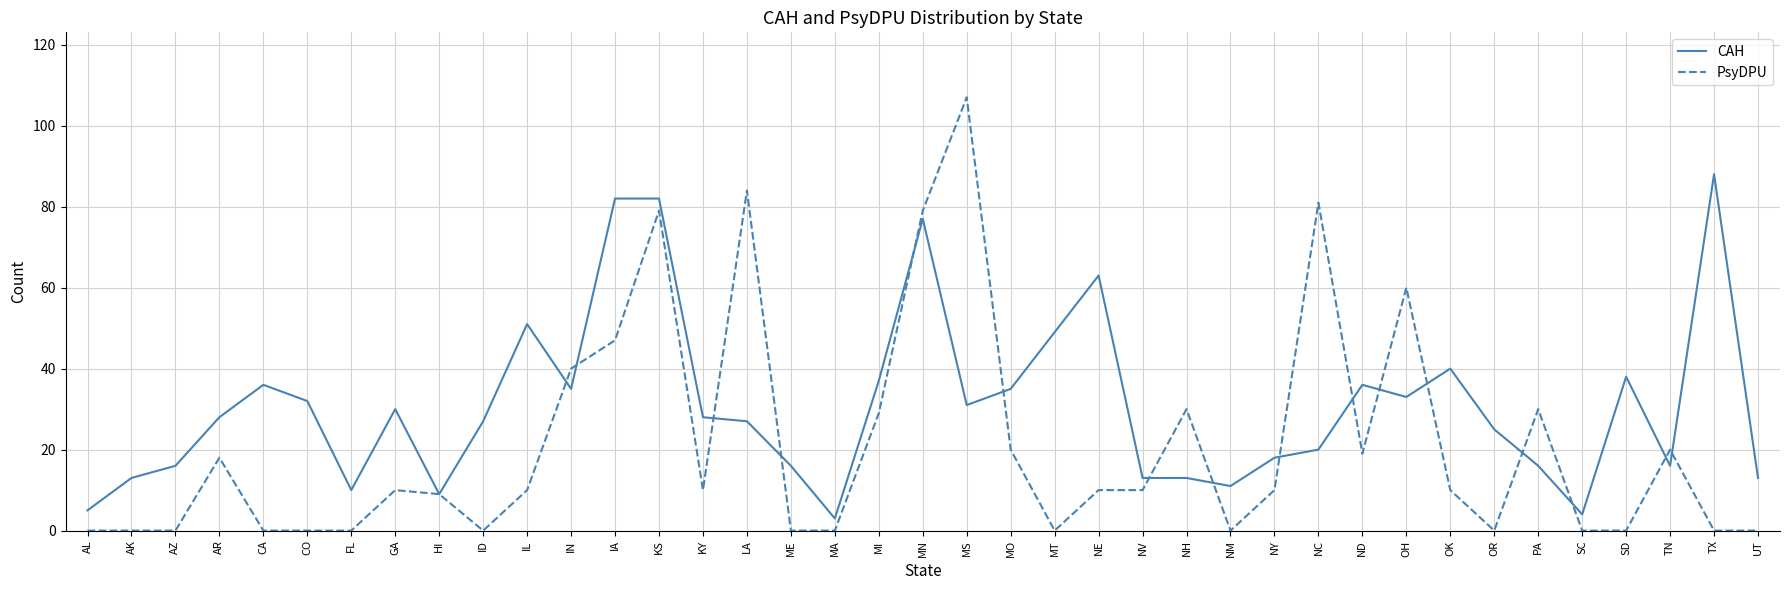

Reading right to left, extract all data points from this chart.

CAH: 13	88	16	38	4	16	25	40	33	36	20	18	11	13	13	63	49	35	31	77	37	3	16	27	28	82	82	35	51	27	9	30	10	32	36	28	16	13	5
PsyDPU: 0	0	20	0	0	30	0	10	60	19	81	10	0	30	10	10	0	20	107	79	29	0	0	84	10	79	47	40	10	0	9	10	0	0	0	18	0	0	0